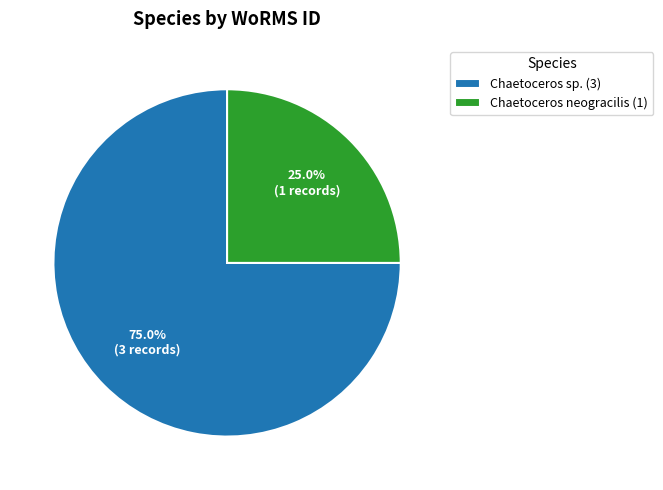

Rank the categories by value from highest to lowest.

Chaetoceros sp. (3), Chaetoceros neogracilis (1)